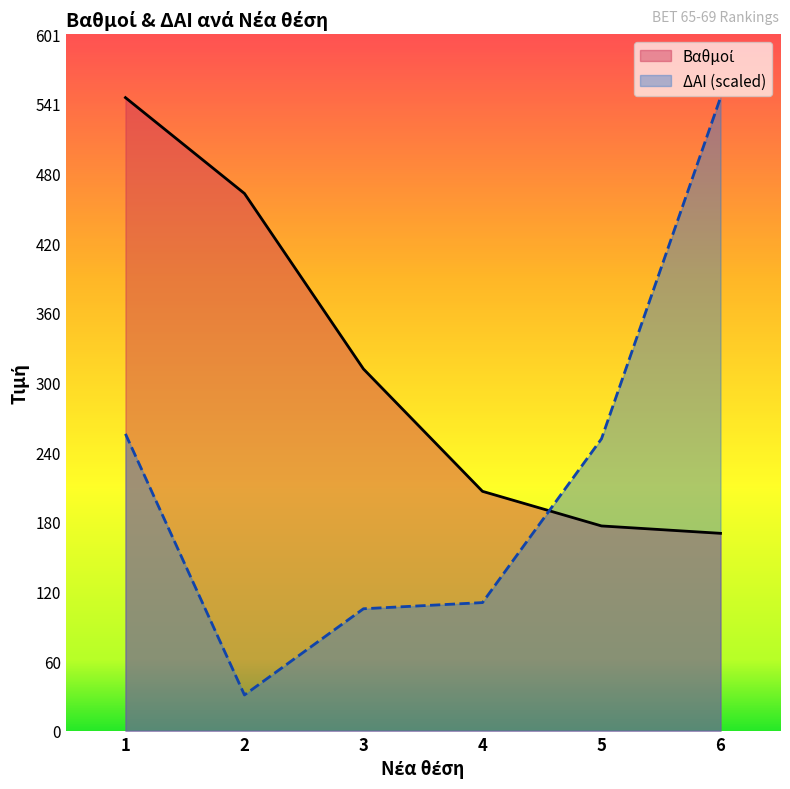

How many series are shown in this chart?

2